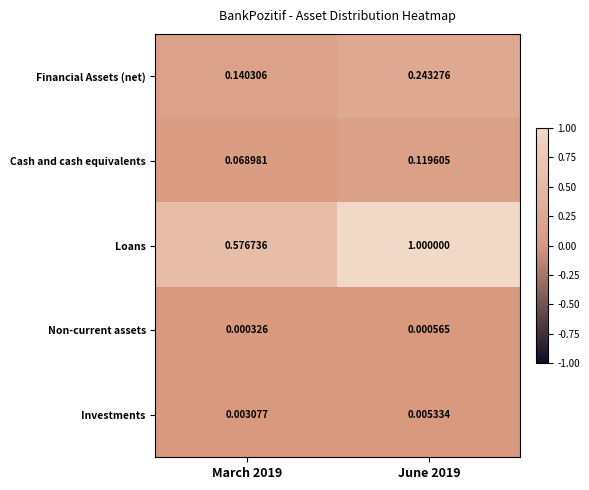

Which series has the largest total across all categories?

Loans